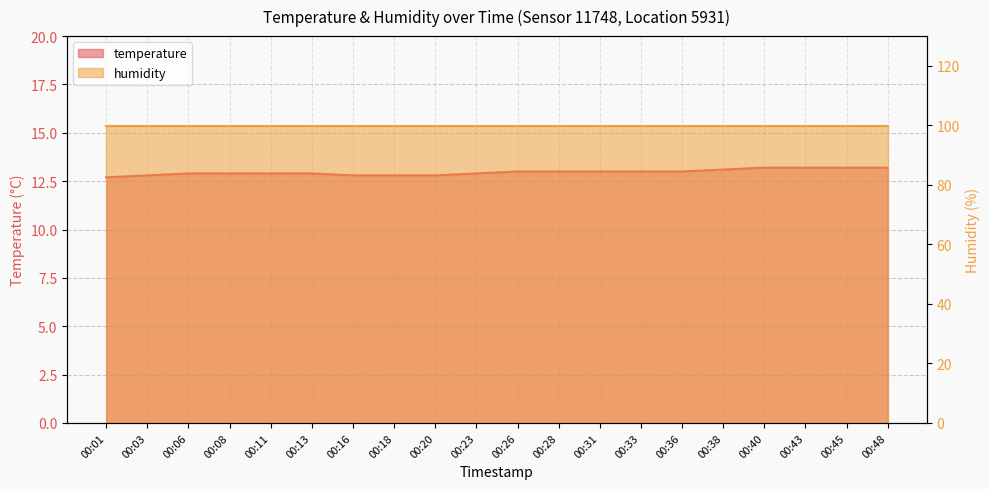

Which has a higher value, 00:11 or 00:01?

00:11